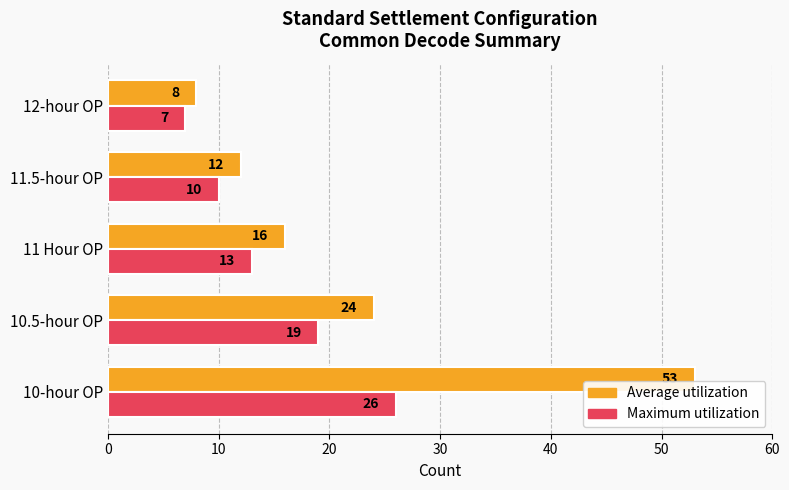

How many values in the Average utilization series are below 16?

2